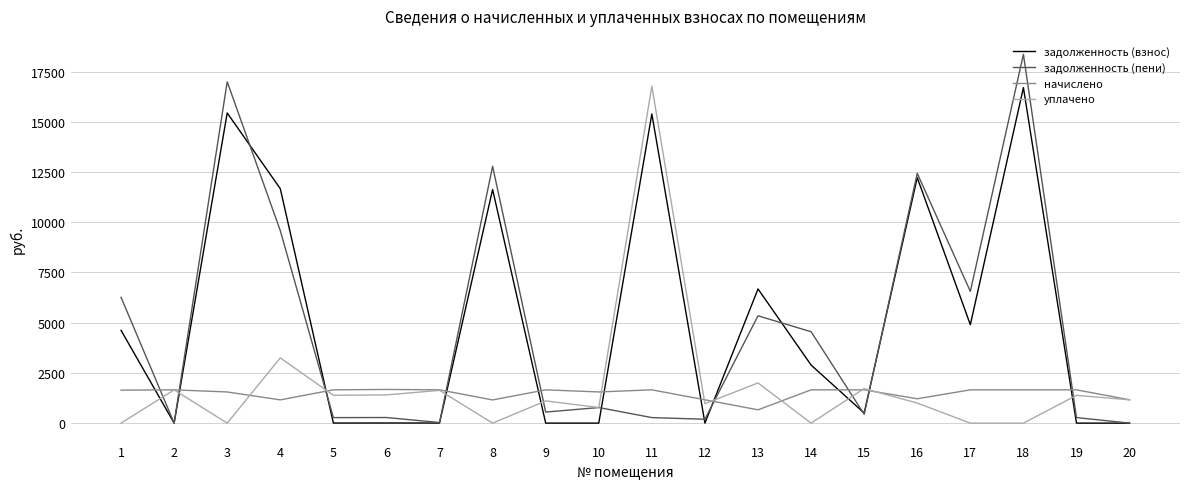

What is the sum of all уплачено values?

36210.3